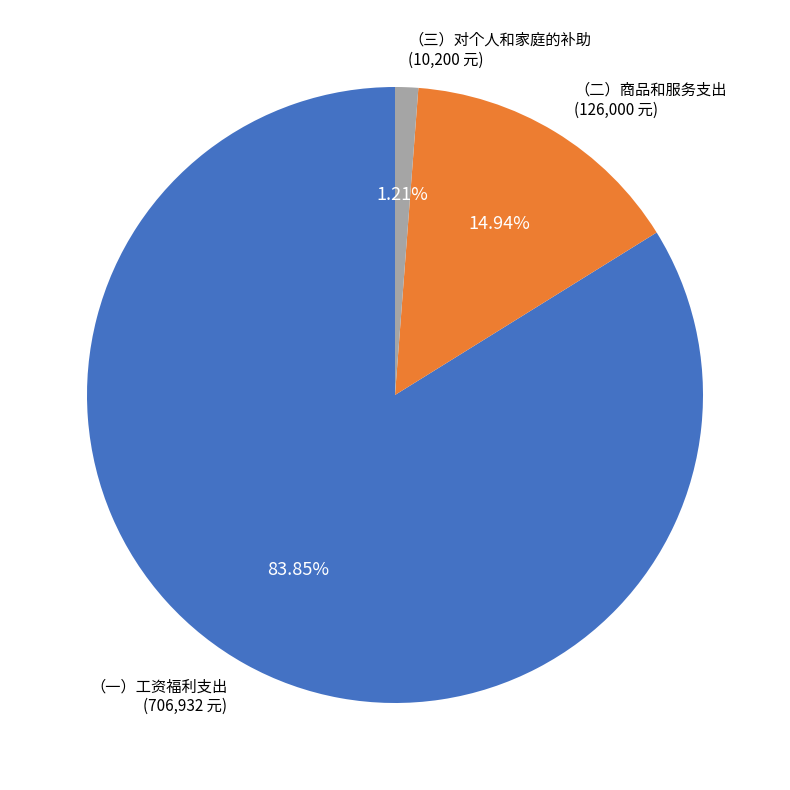

Which slice is the largest?

（一）工资福利支出